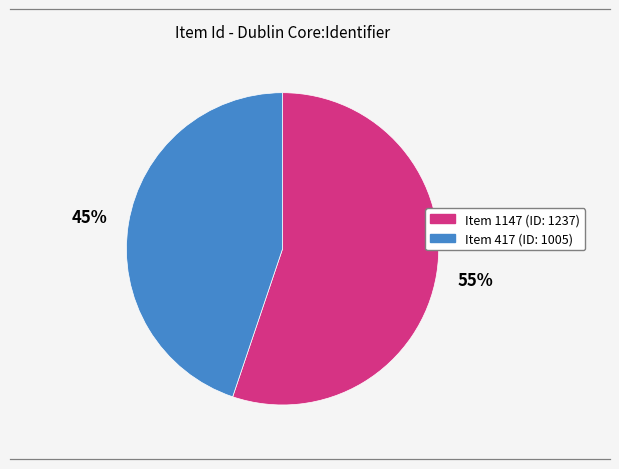

To the nearest percent, what is the difference between the largest and smallest slice percentages?

10%